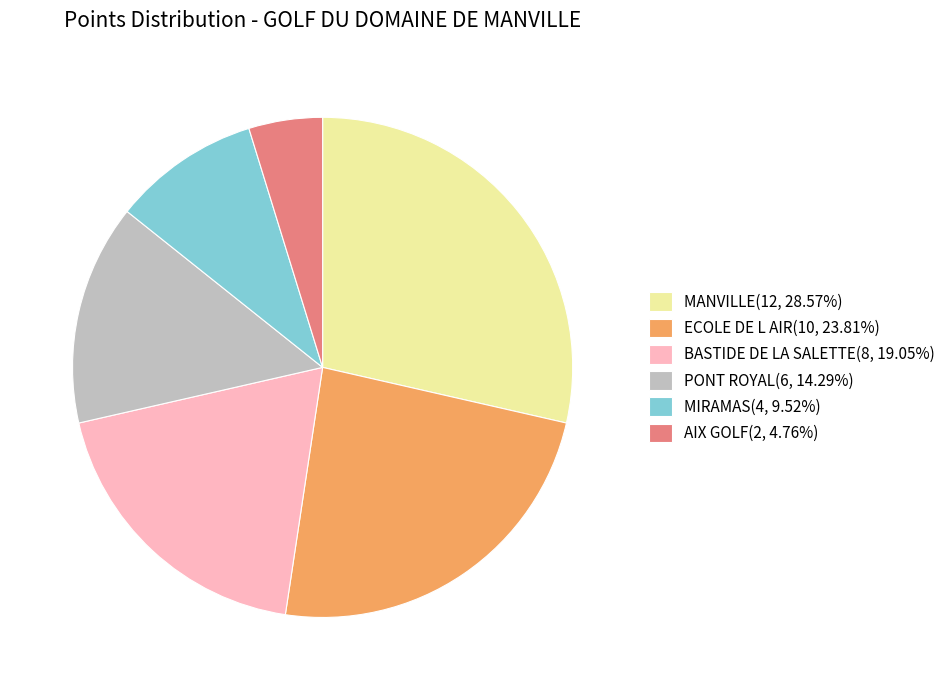

The BASTIDE DE LA SALETTE slice represents 34% of the pie. True or false?

False